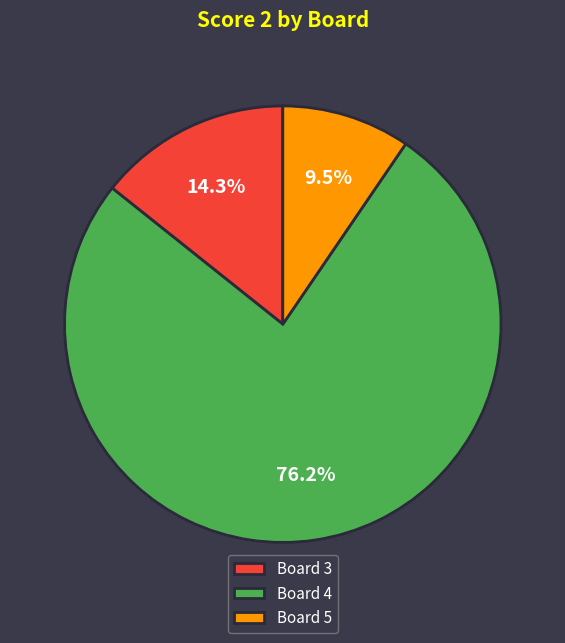

Do Board 4 and Board 3 together represent more than half of the pie?

Yes